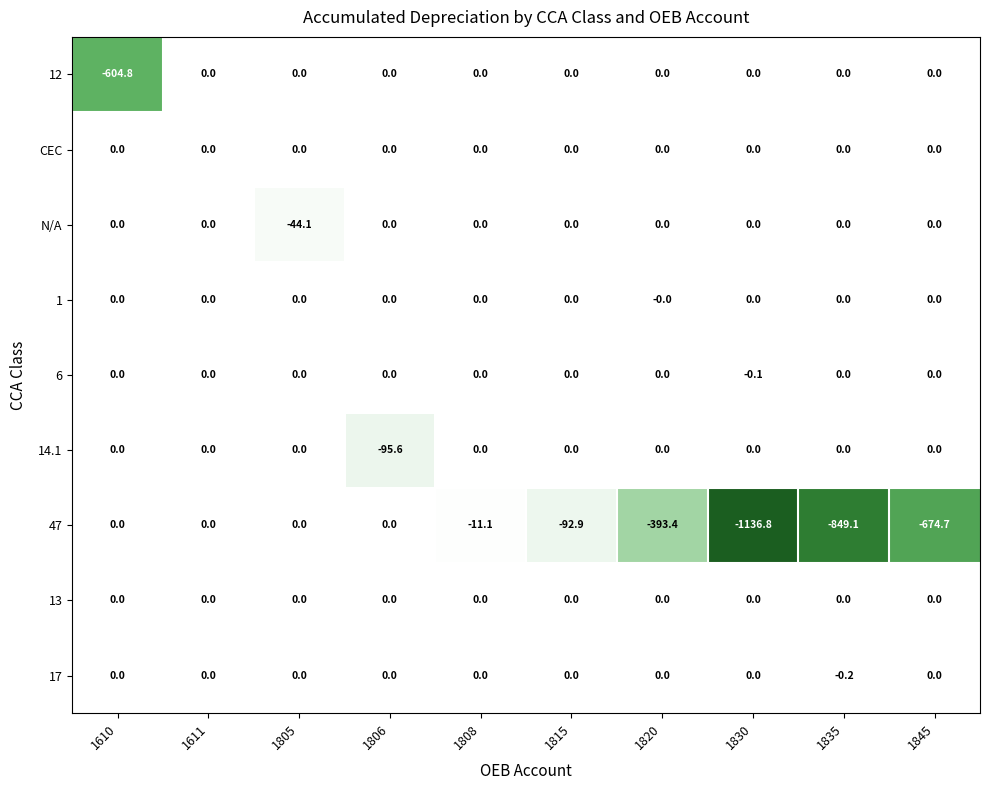

Between 1805 and 1845, which series saw the biggest shift?

47